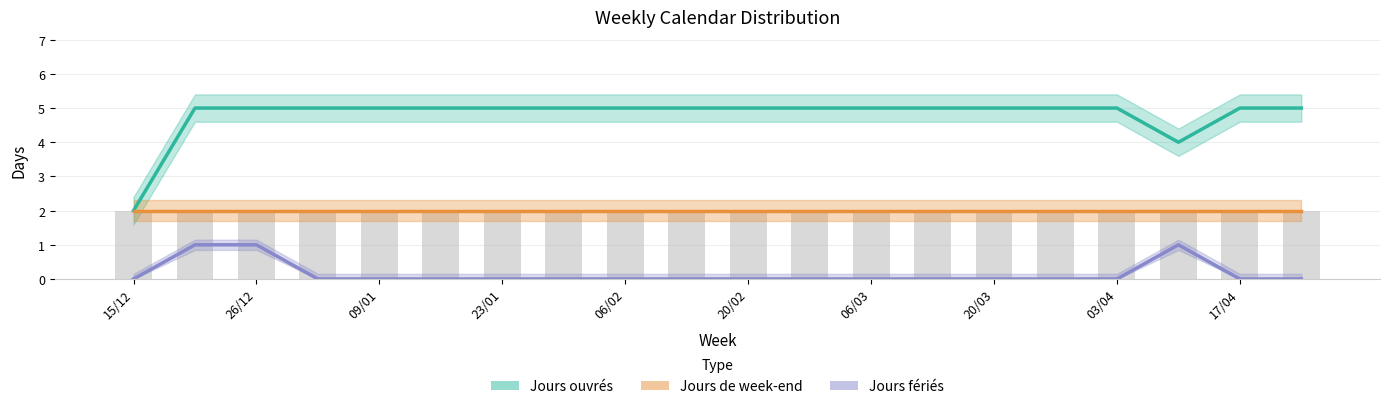

Count the Jours fériés values in the range 0 to 1.

20